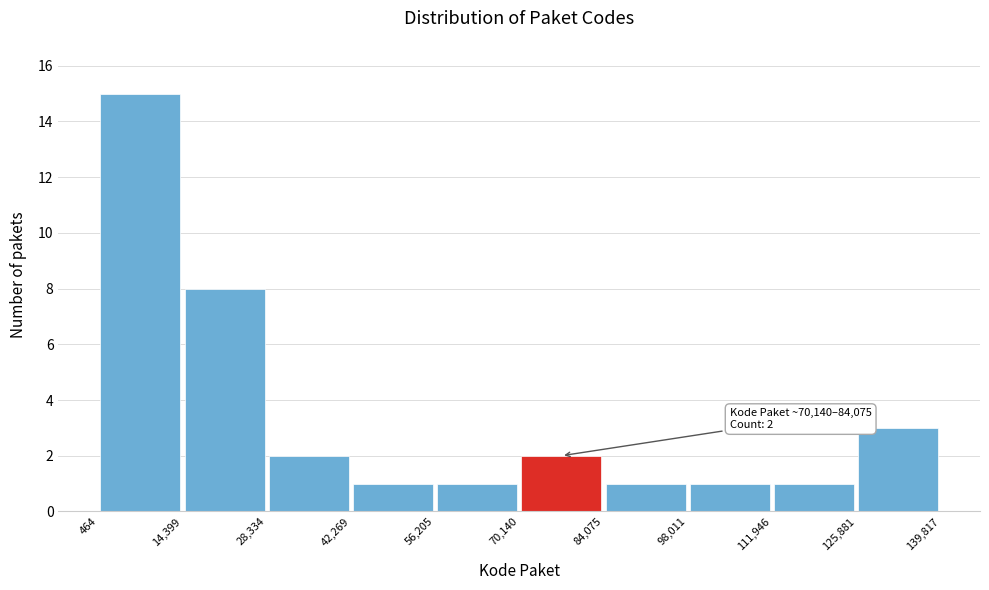

Over which range of the x-axis is the bar tallest?

464 to 14,399